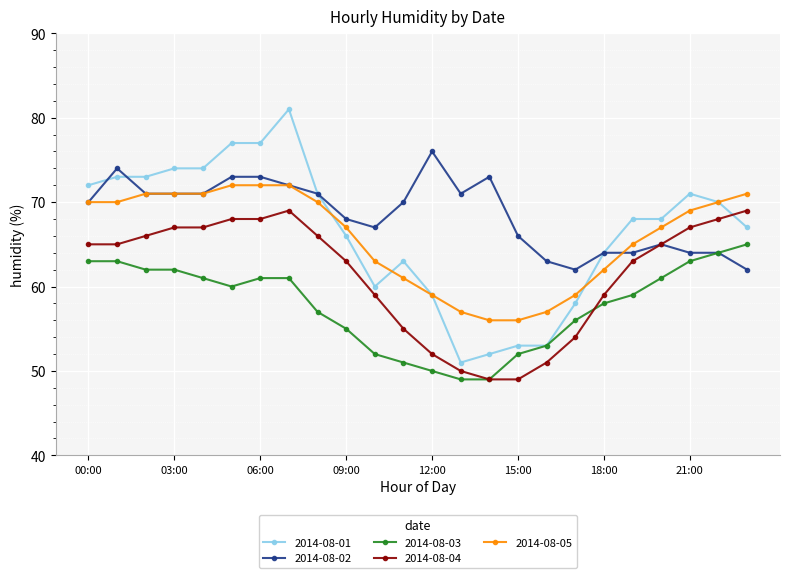

What is the minimum value shown in the chart?

49